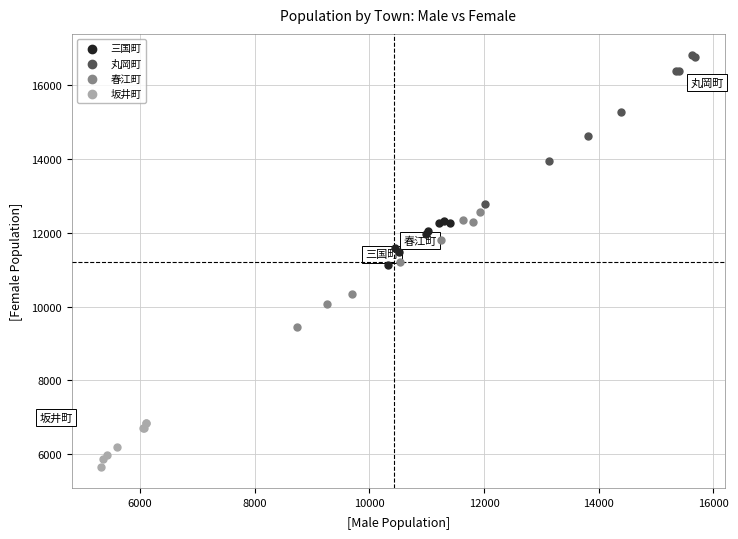

Which series has the largest Y range (max minus min)?

丸岡町